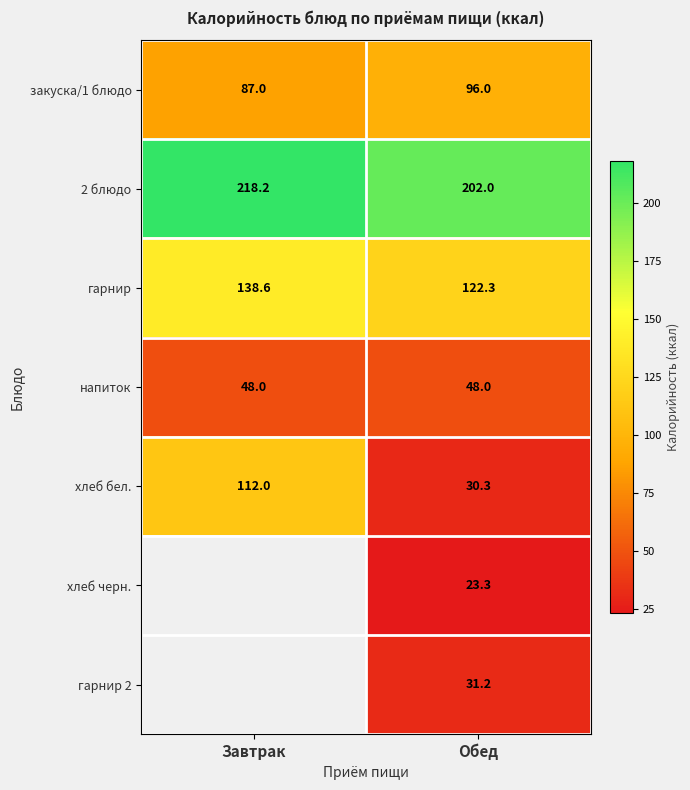

Is the value of гарнир at Завтрак greater than the value of гарнир 2 at Обед?

Yes